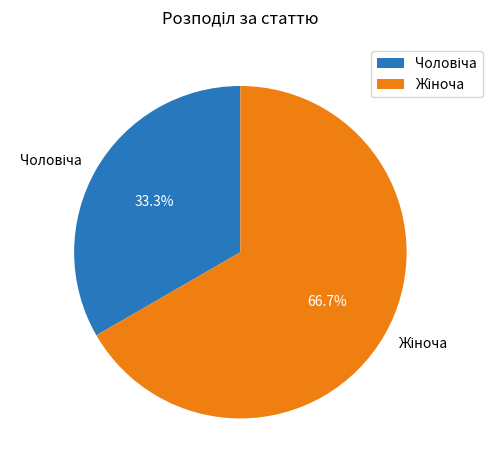

Is there a majority slice in this chart?

Yes